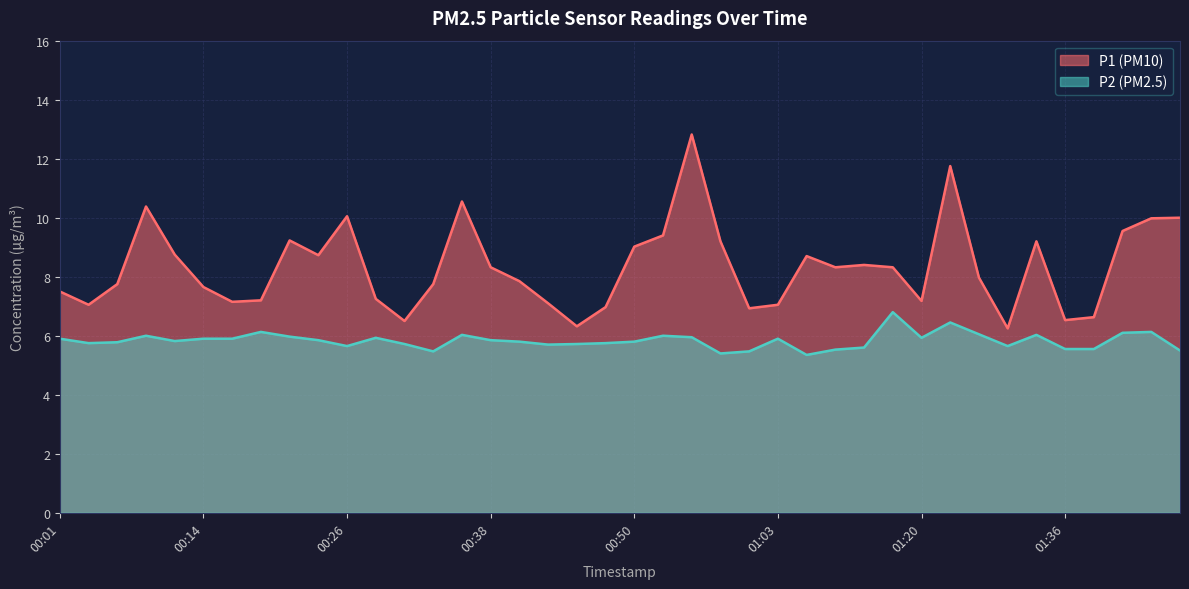

True or false: P1 has more than 1 interior local peaks.

True